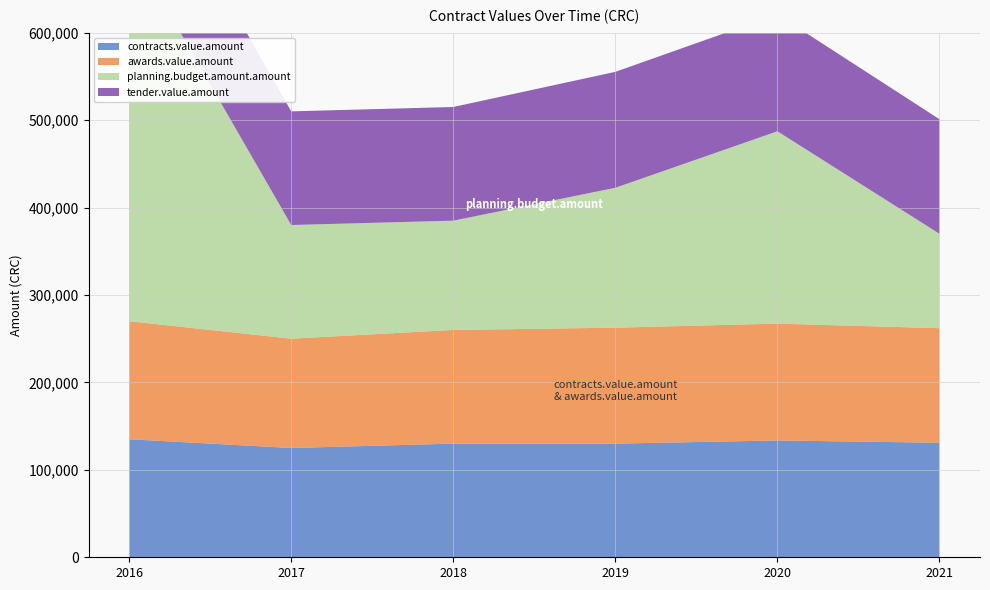

Reading right to left, what are all the values shown in this chart?

contracts.value.amount: 131000	133620	130000	130000	125000	135000
awards.value.amount: 131000	133620	132600	130000	125000	135000
planning.budget.amount.amount: 108000	220000	160000	125000	130000	432000
tender.value.amount: 131000	133620	132600	130000	130000	135000